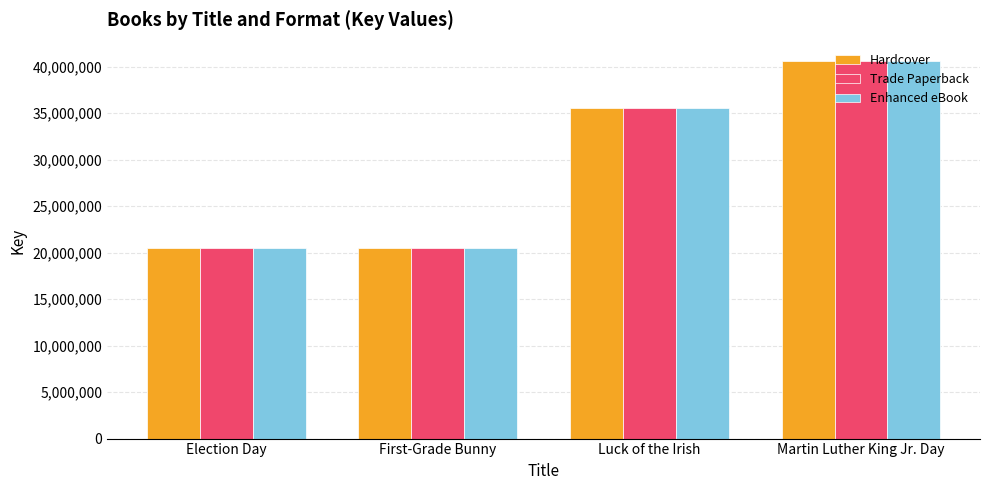

How many bars are there in total?

12